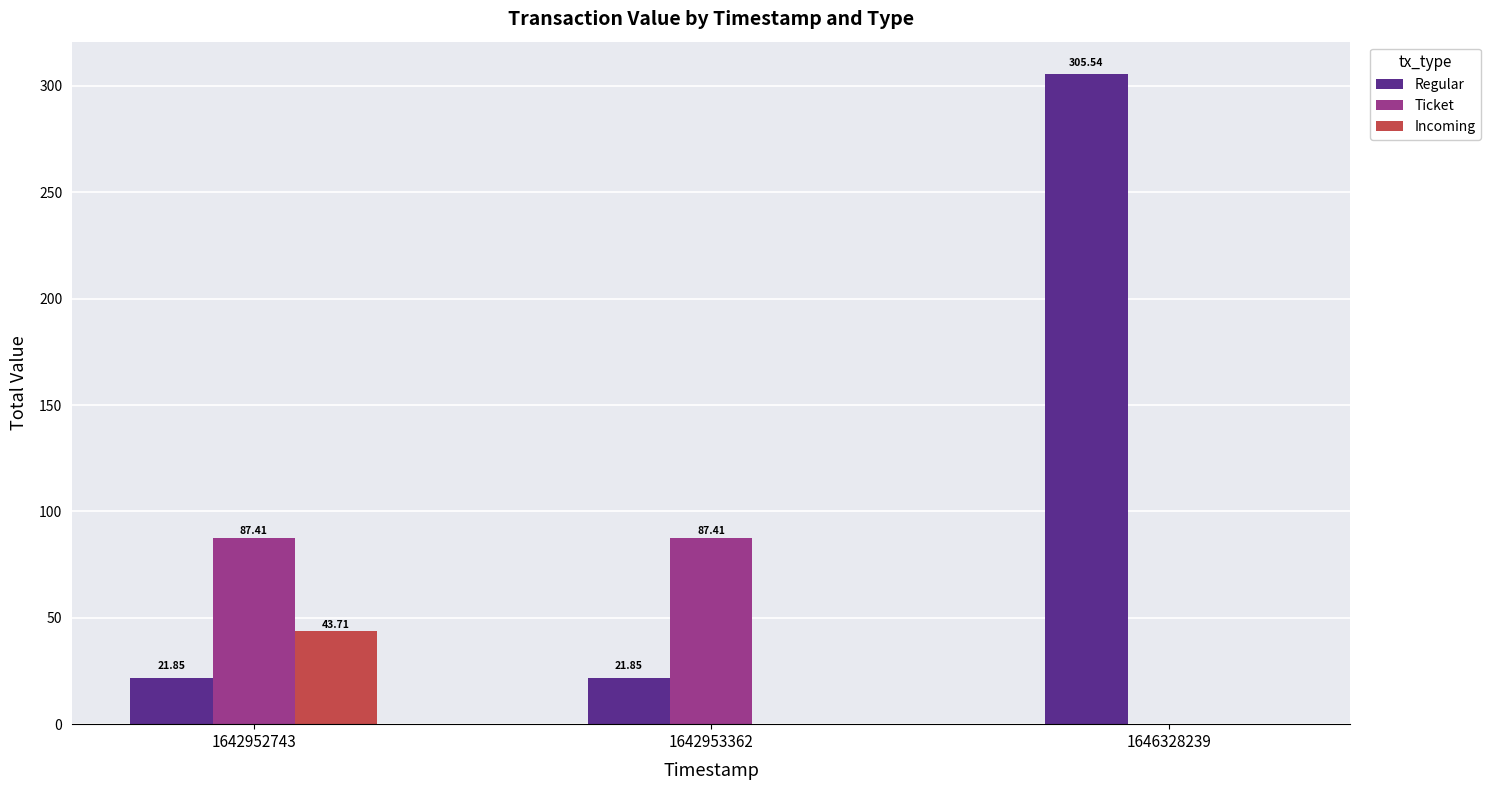

Is it true that Ticket equals 138.5 at 1642953362?

False